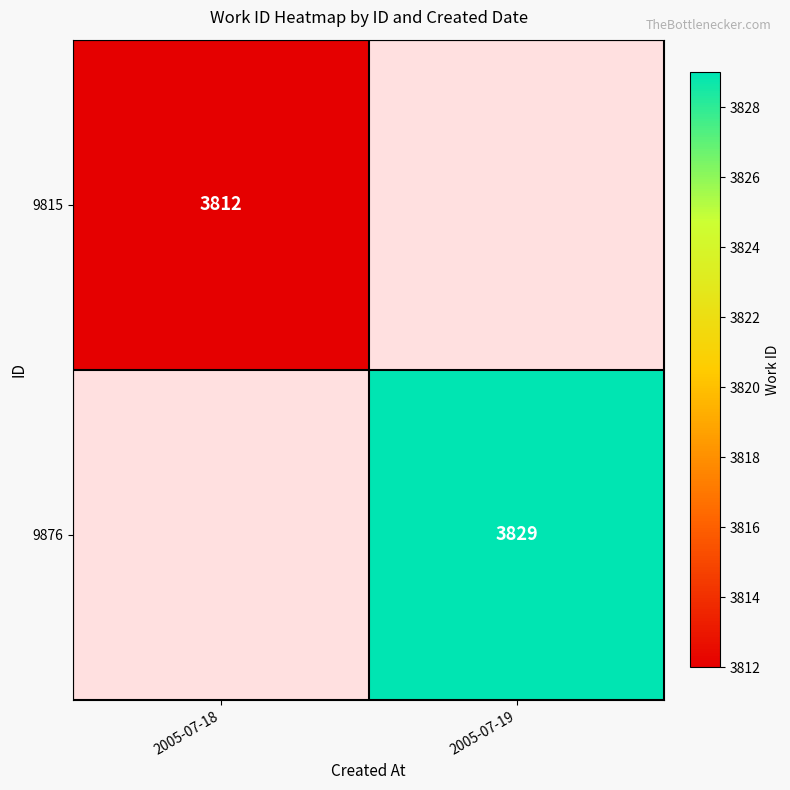

True or false: 9876 has a value of 5129 at 2005-07-19.

False